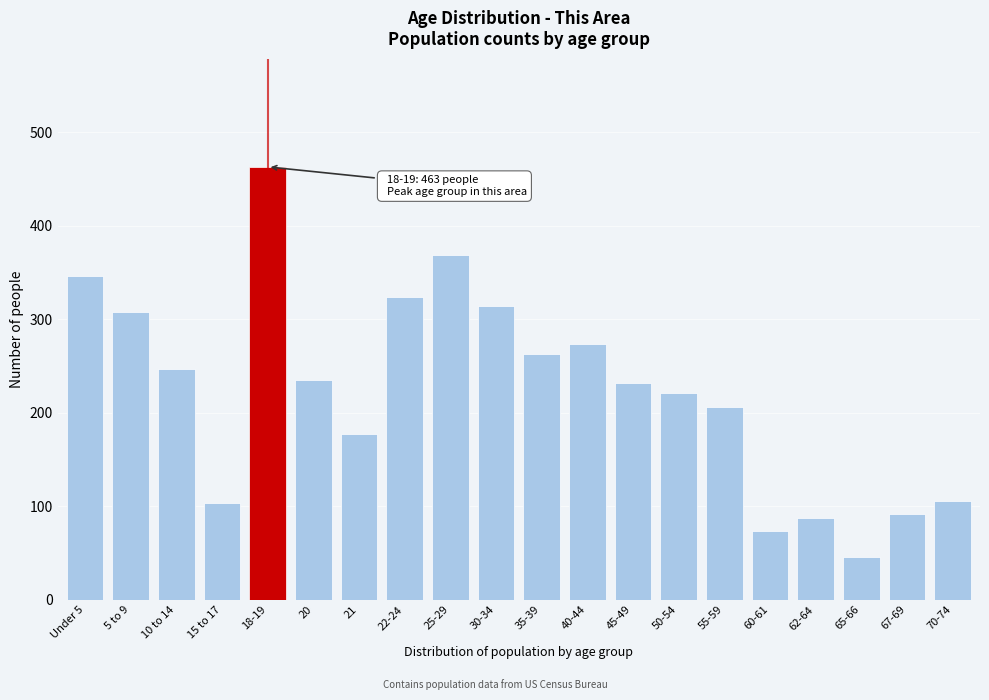

Reading left to right, extract all data points from this chart.

Under 5=346	5 to 9=308	10 to 14=247	15 to 17=103	18-19=463	20=235	21=177	22-24=324	25-29=369	30-34=314	35-39=263	40-44=274	45-49=232	50-54=221	55-59=206	60-61=73	62-64=87	65-66=46	67-69=92	70-74=106